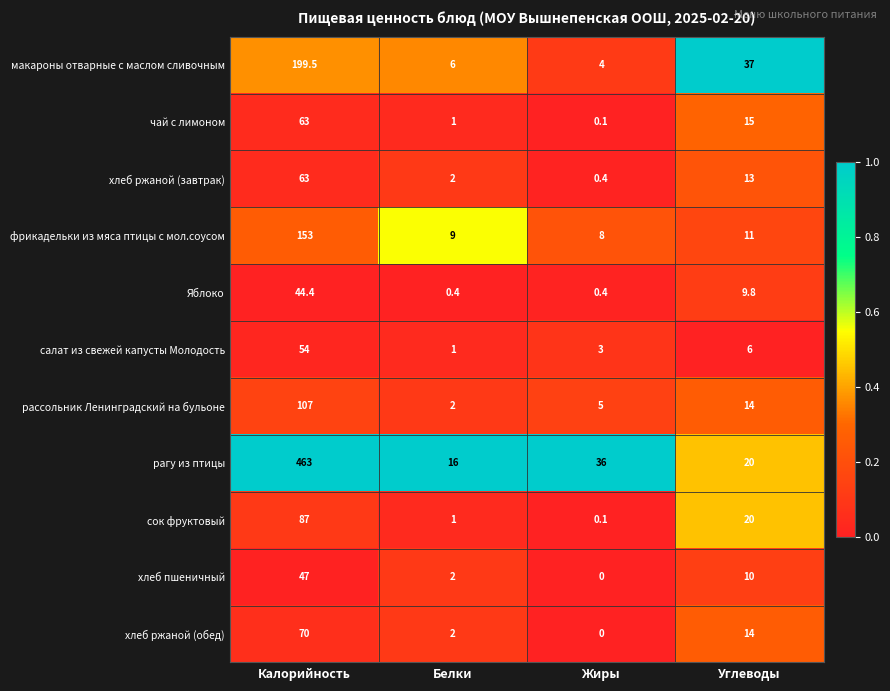

What is the difference between the highest and lowest values at Белки?

15.6